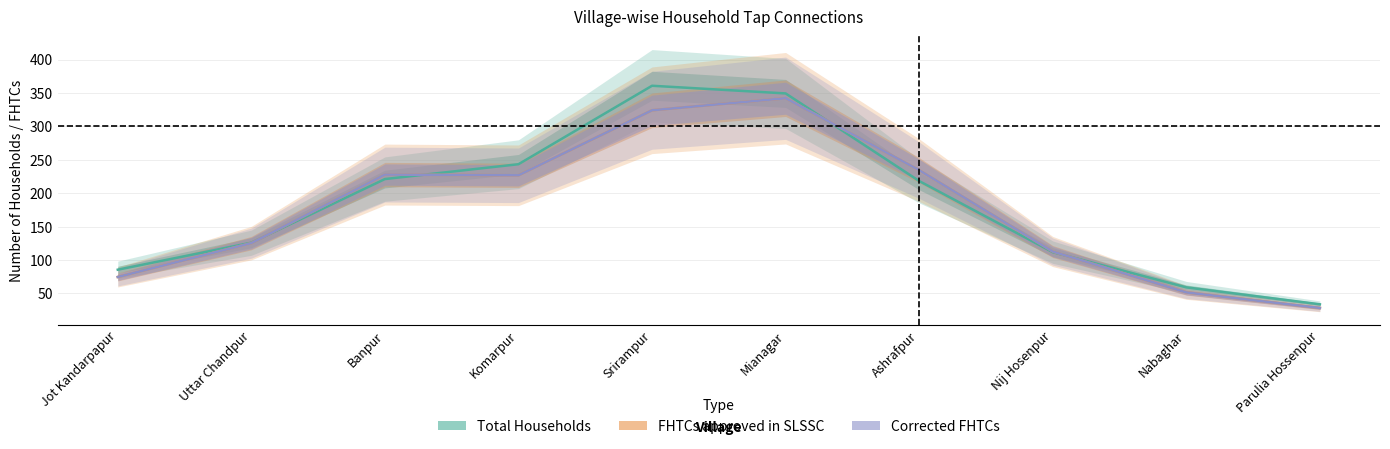

What is the difference between the maximum and minimum values in the Corrected FHTCs series?

313.8